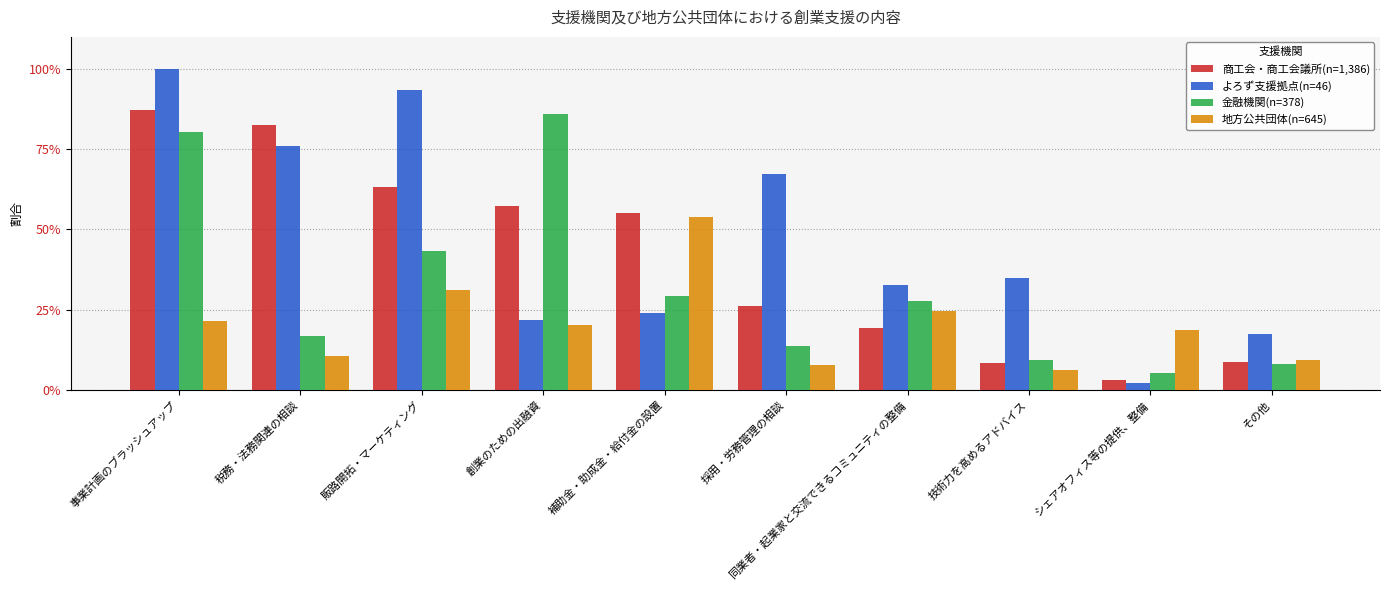

What are all the series names shown in the legend?

商工会・商工会議所(n=1,386), よろず支援拠点(n=46), 金融機関(n=378), 地方公共団体(n=645)